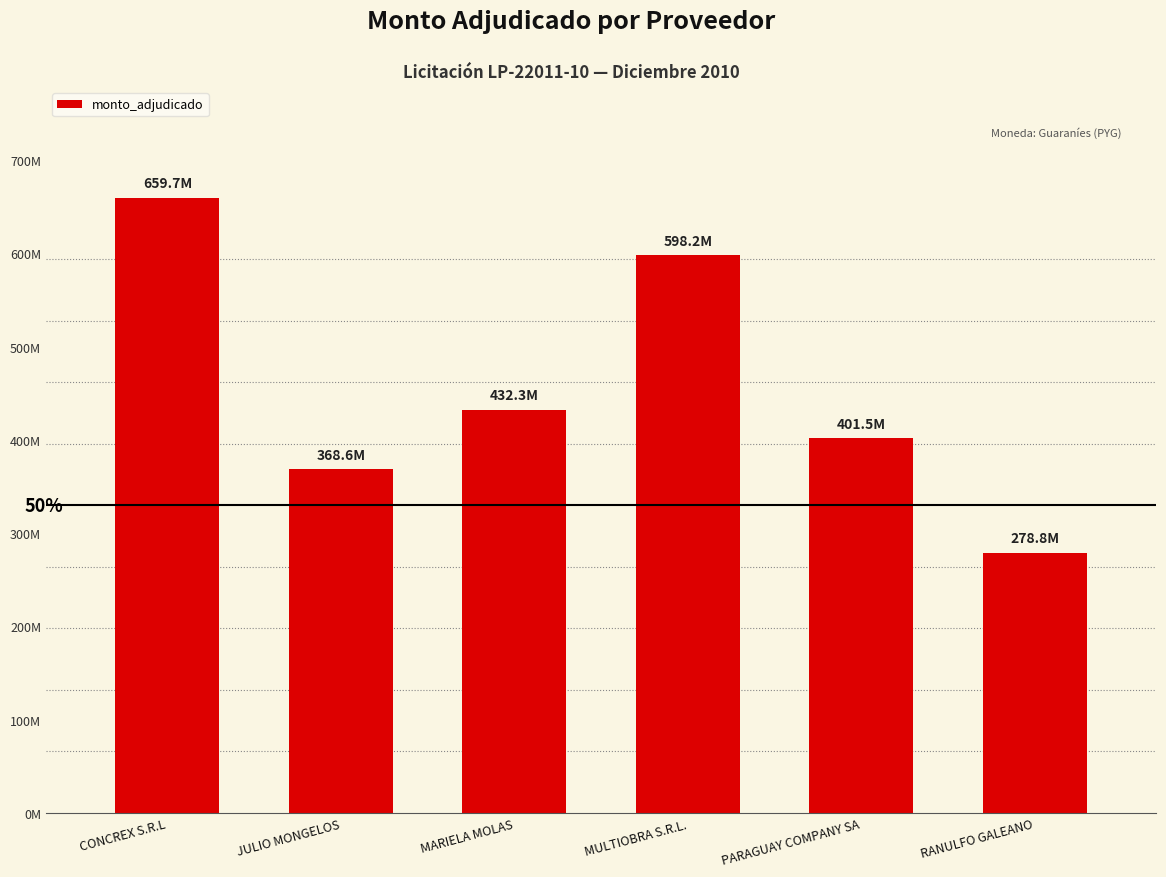

What is the change in value from CONCREX S.R.L to MULTIOBRA S.R.L.?

-61466235